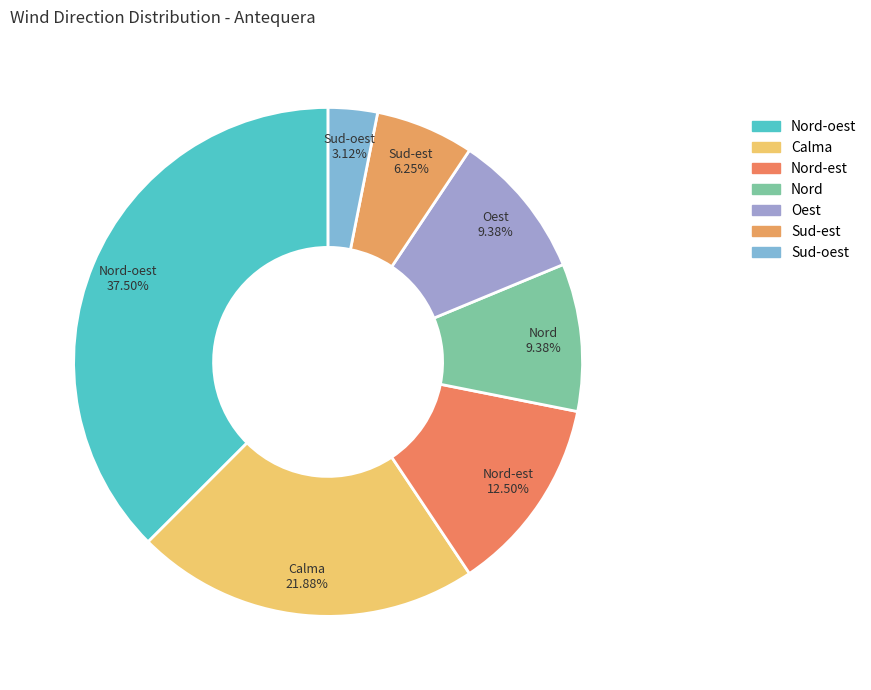

What percentage is the Calma slice, to the nearest percent?

22%